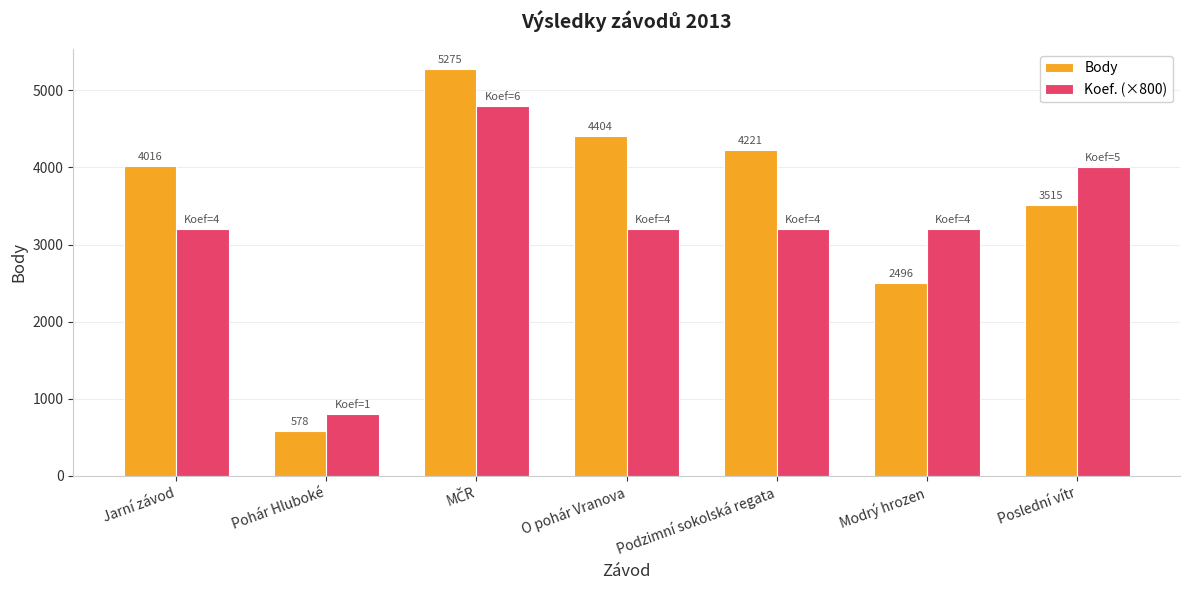

Which series has the largest range (max minus min)?

Body